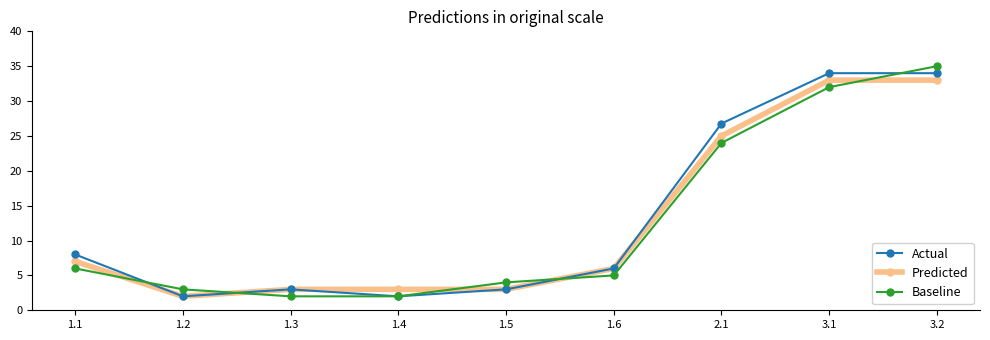

True or false: Predicted has a value of 33.0 at 3.2.

True